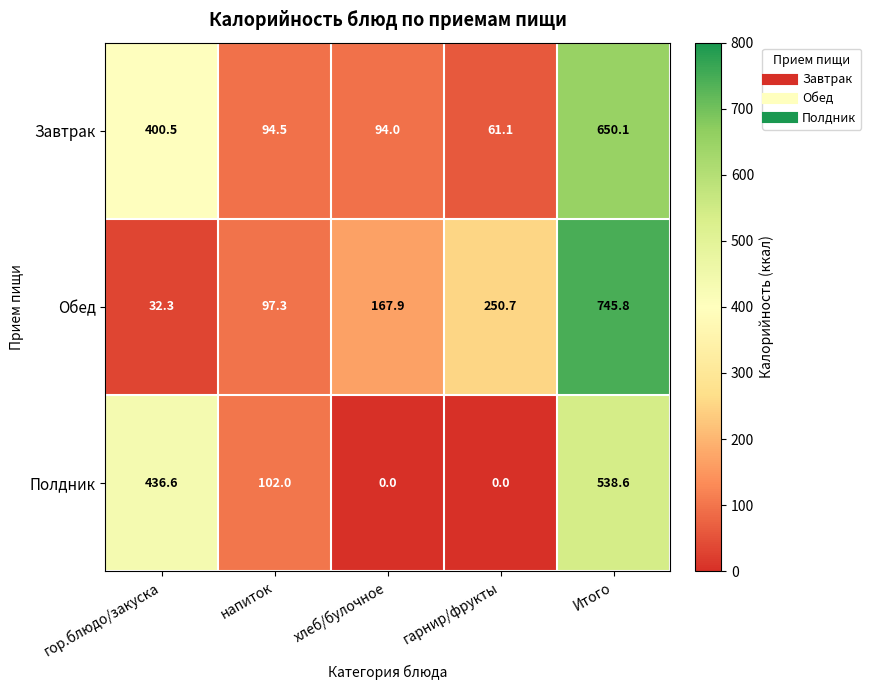

Rank the series at напиток from highest to lowest value.

Полдник, Обед, Завтрак